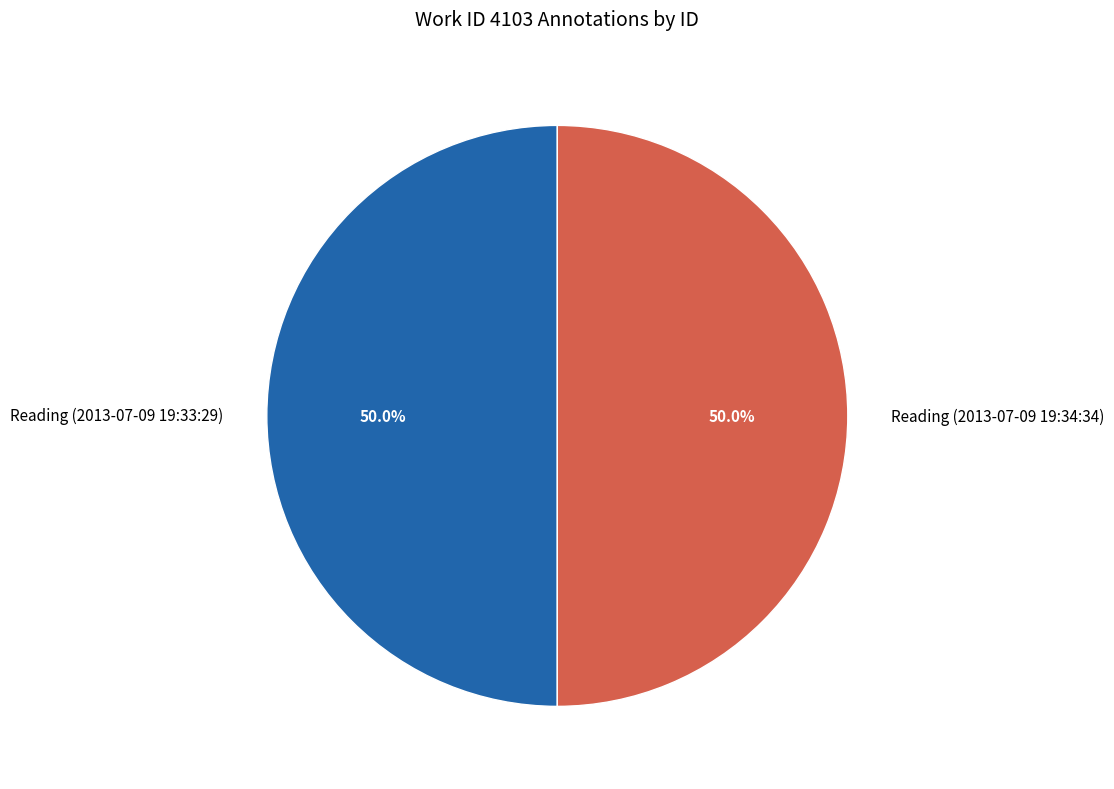

The Reading (2013-07-09 19:34:34) slice represents 55% of the pie. True or false?

False